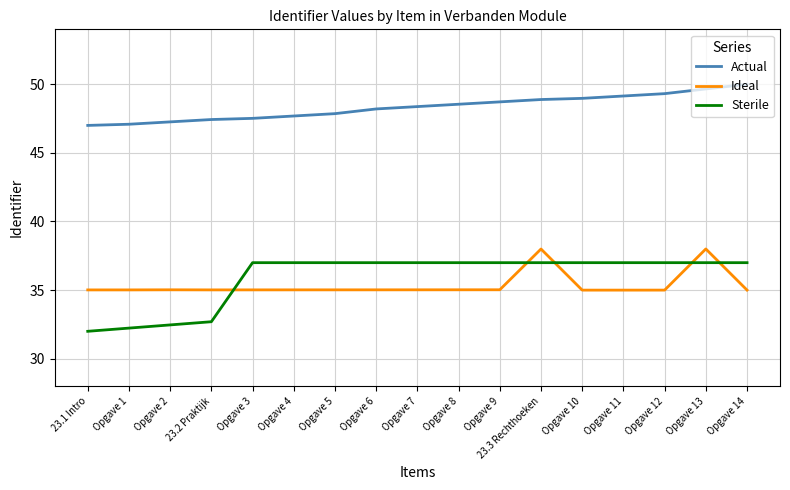

Is the value of Ideal at 23.2 Praktijk greater than the value of Sterile at Opgave 13?

No